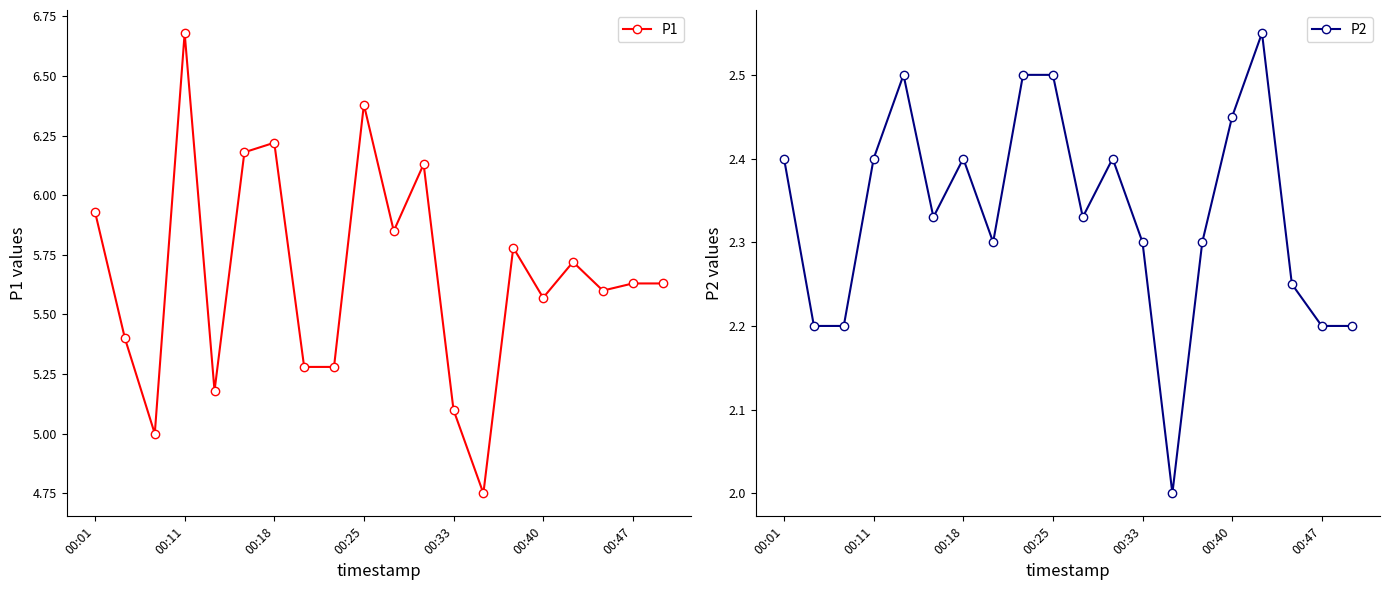

How many interior local valleys does the P1 series have?

6